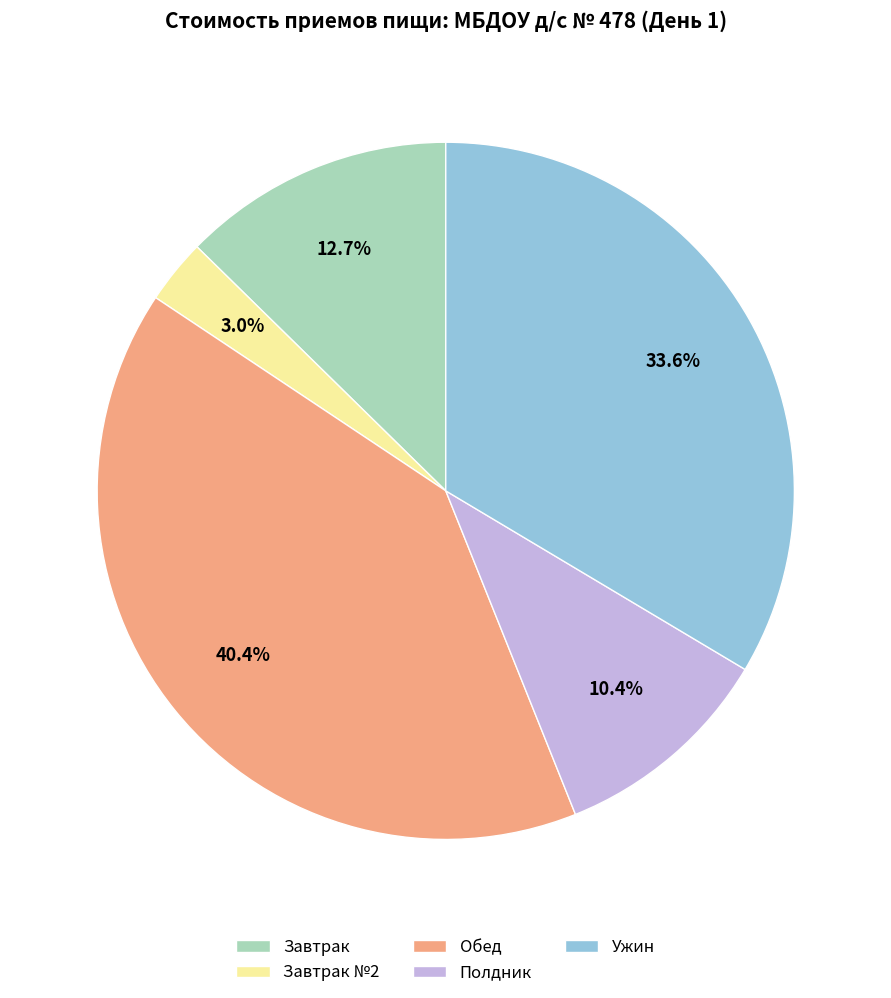

To the nearest percent, what is the combined percentage of Завтрак №2 and Ужин?

37%